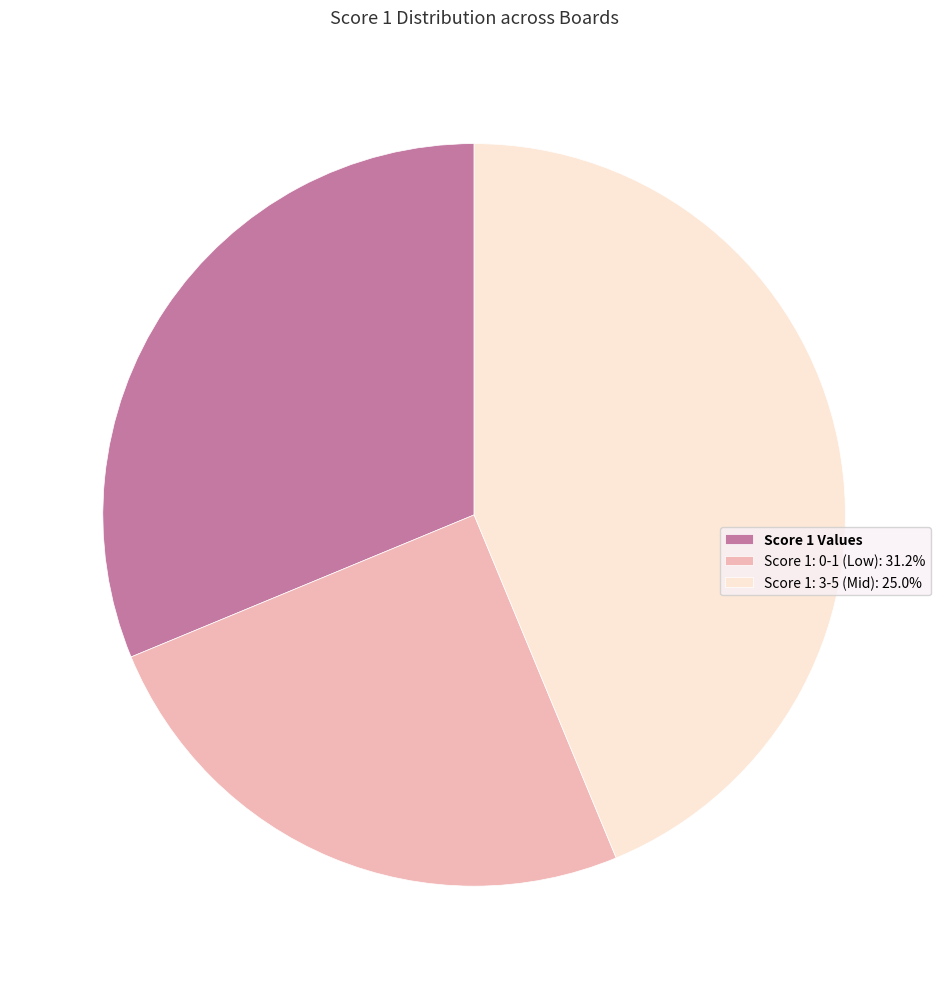

Is there a majority slice in this chart?

No